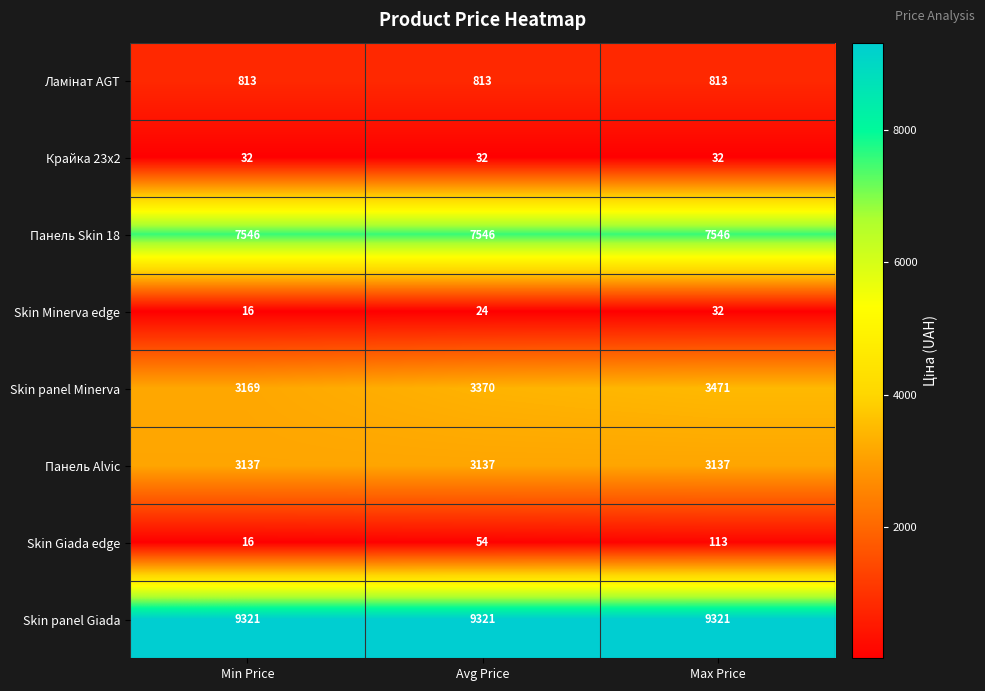

Between Avg Price and Max Price, which series saw the biggest shift?

Skin panel Minerva